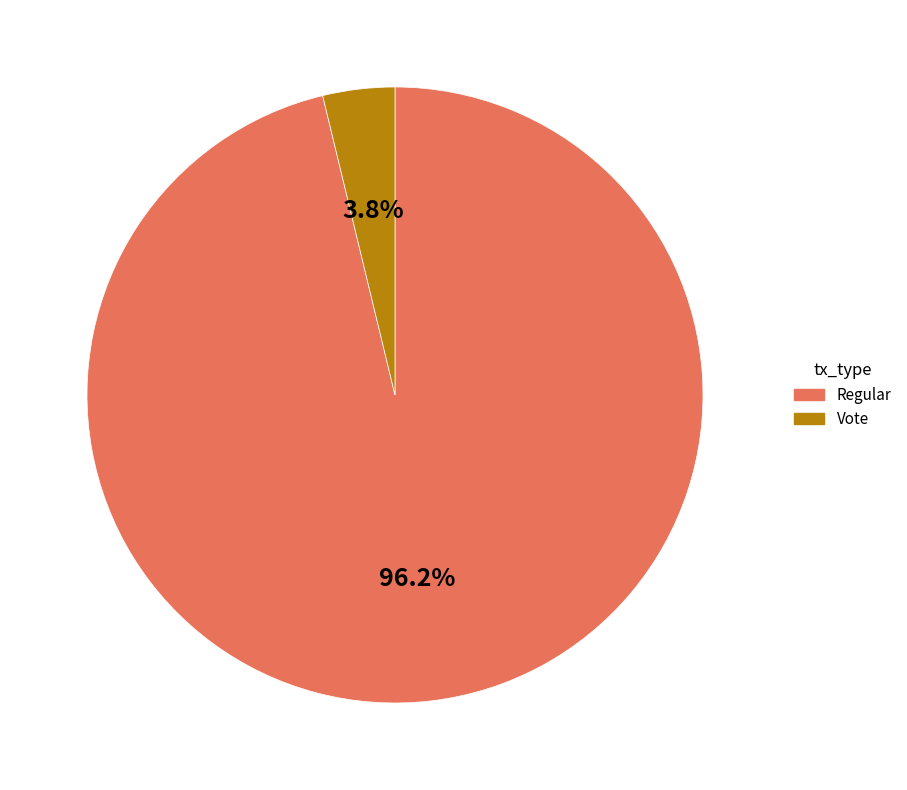

Count the number of slices in the pie.

2